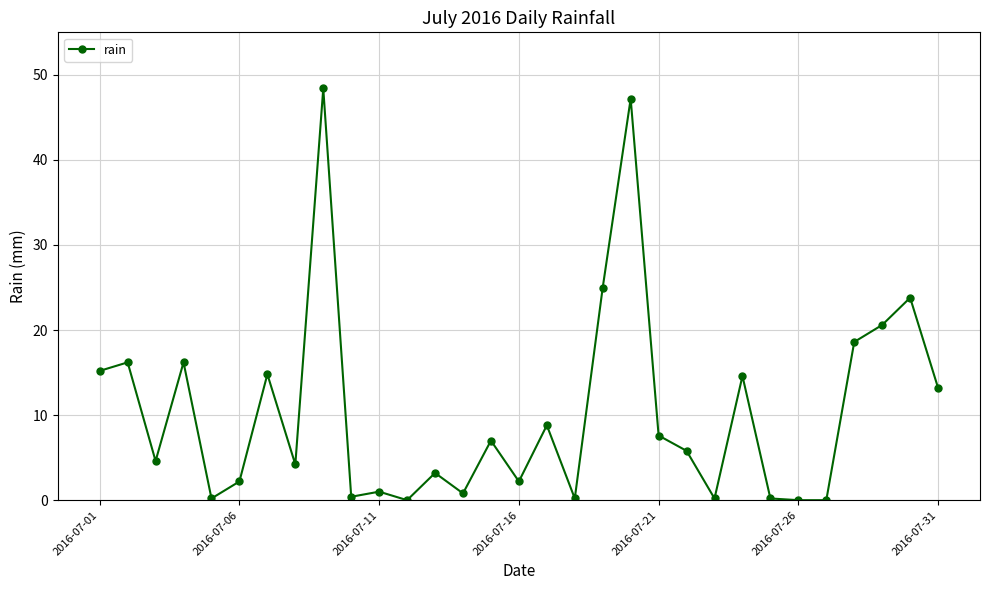

What is the average value?

10.4